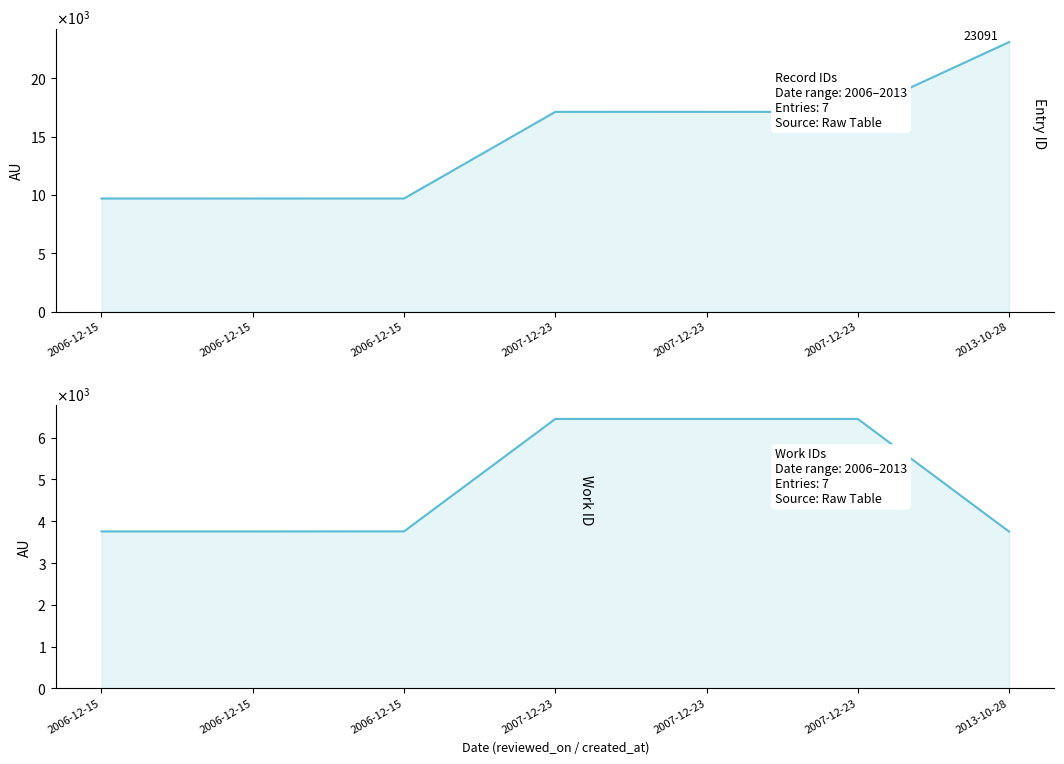

Is it true that id equals 24637 at 2007-12-23?

False